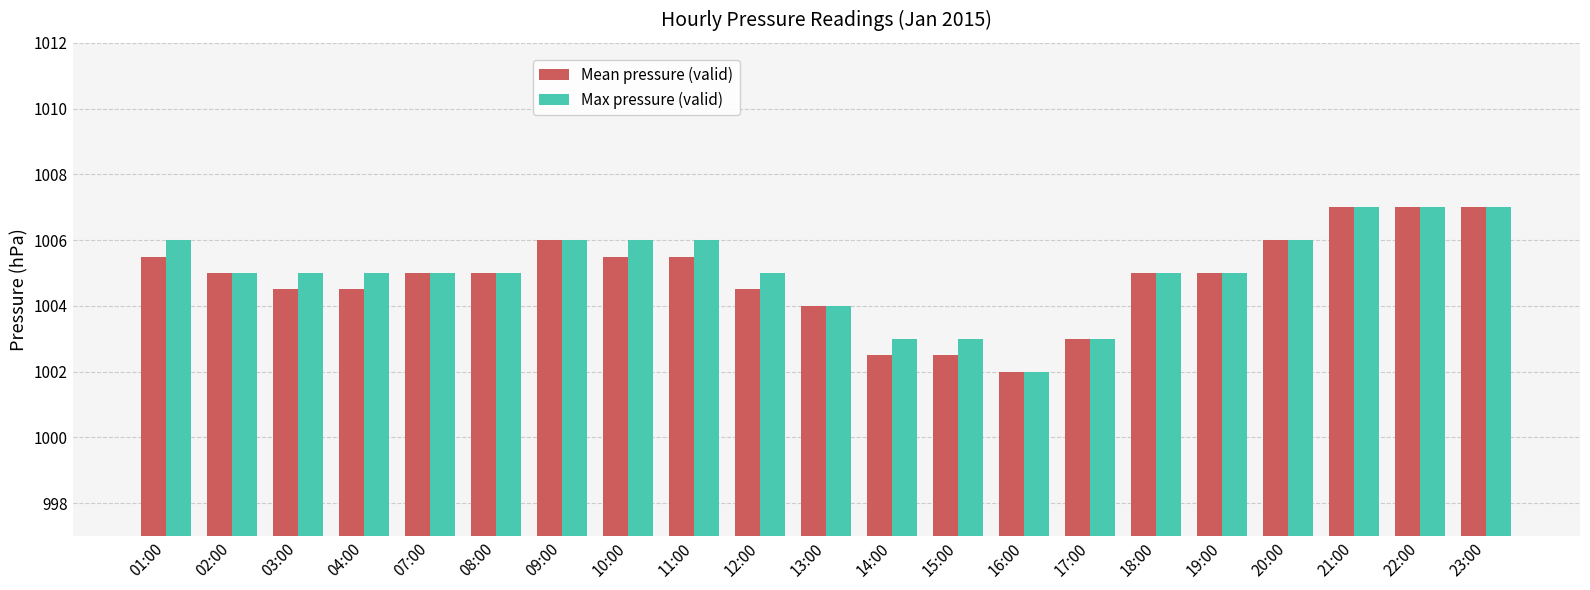

Reading left to right, extract all data points from this chart.

Mean pressure (valid): 01:00=1005.5	02:00=1005.0	03:00=1004.5	04:00=1004.5	07:00=1005.0	08:00=1005.0	09:00=1006.0	10:00=1005.5	11:00=1005.5	12:00=1004.5	13:00=1004.0	14:00=1002.5	15:00=1002.5	16:00=1002.0	17:00=1003.0	18:00=1005.0	19:00=1005.0	20:00=1006.0	21:00=1007.0	22:00=1007.0	23:00=1007.0
Max pressure (valid): 01:00=1006.0	02:00=1005.0	03:00=1005.0	04:00=1005.0	07:00=1005.0	08:00=1005.0	09:00=1006.0	10:00=1006.0	11:00=1006.0	12:00=1005.0	13:00=1004.0	14:00=1003.0	15:00=1003.0	16:00=1002.0	17:00=1003.0	18:00=1005.0	19:00=1005.0	20:00=1006.0	21:00=1007.0	22:00=1007.0	23:00=1007.0